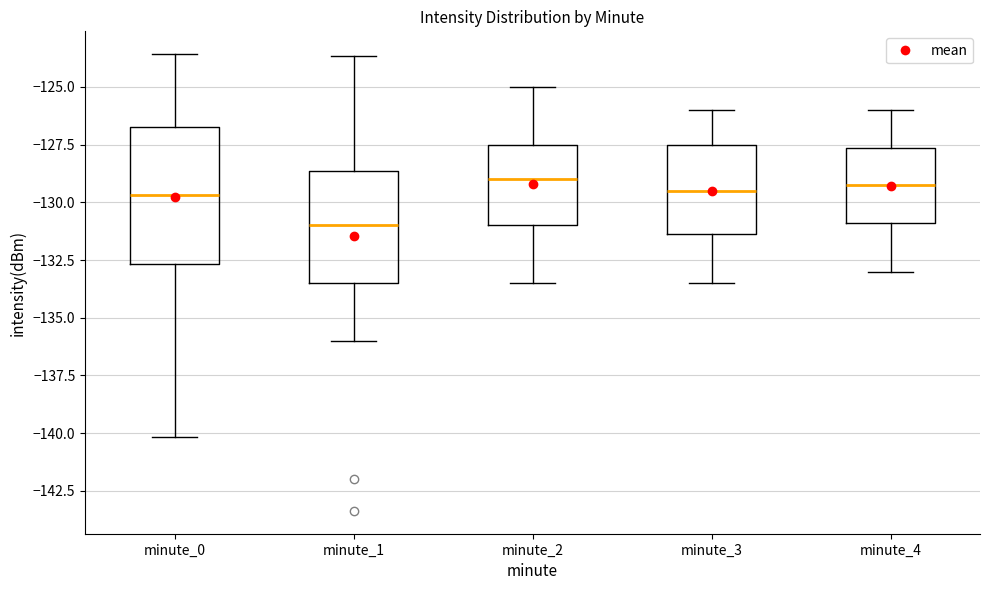

Which box's median line is the lowest?

minute_1